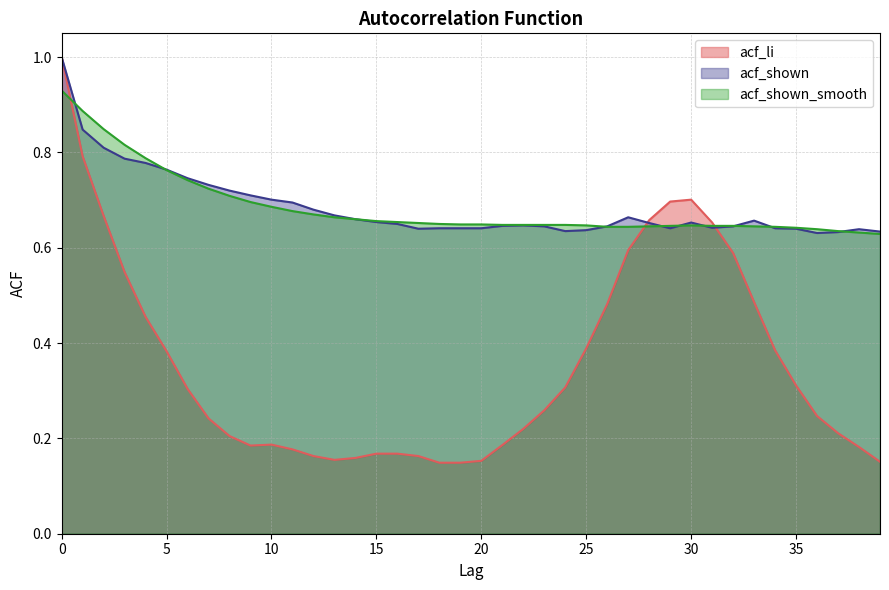

Does the chart display data point markers on the line(s)?

No